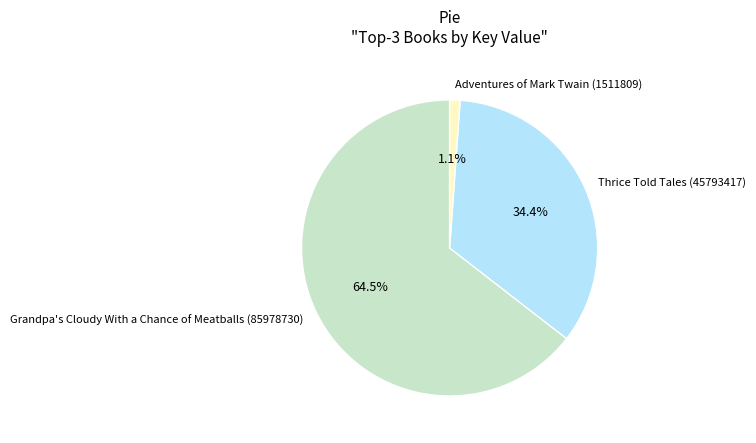

The Thrice Told Tales (45793417) slice represents 43% of the pie. True or false?

False